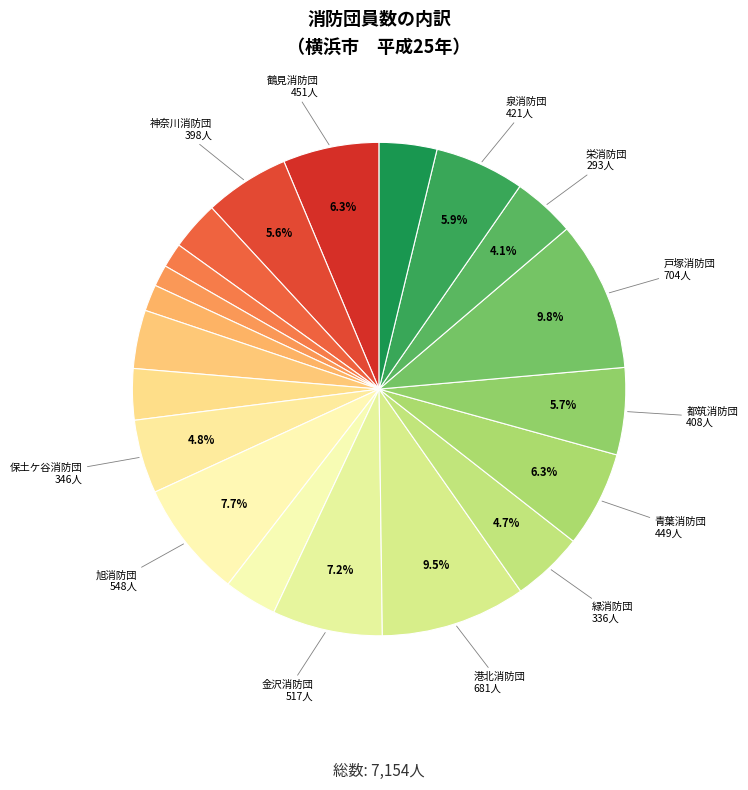

Does any single category account for the majority?

No